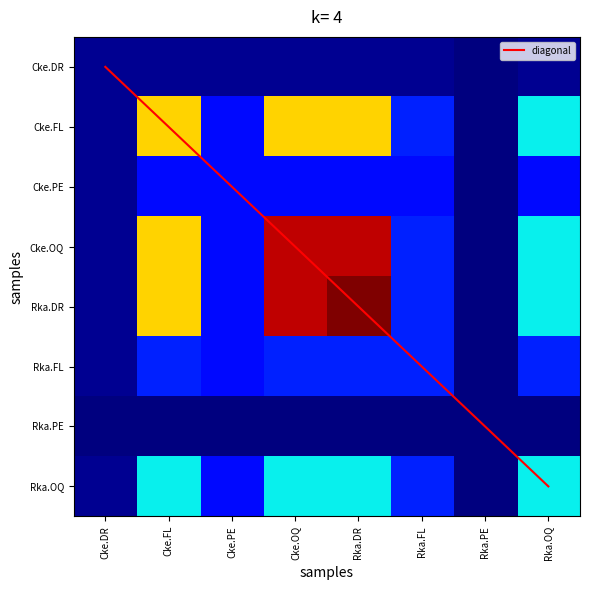

The value of Cke.FL at Rka.PE is 0.0. True or false?

False